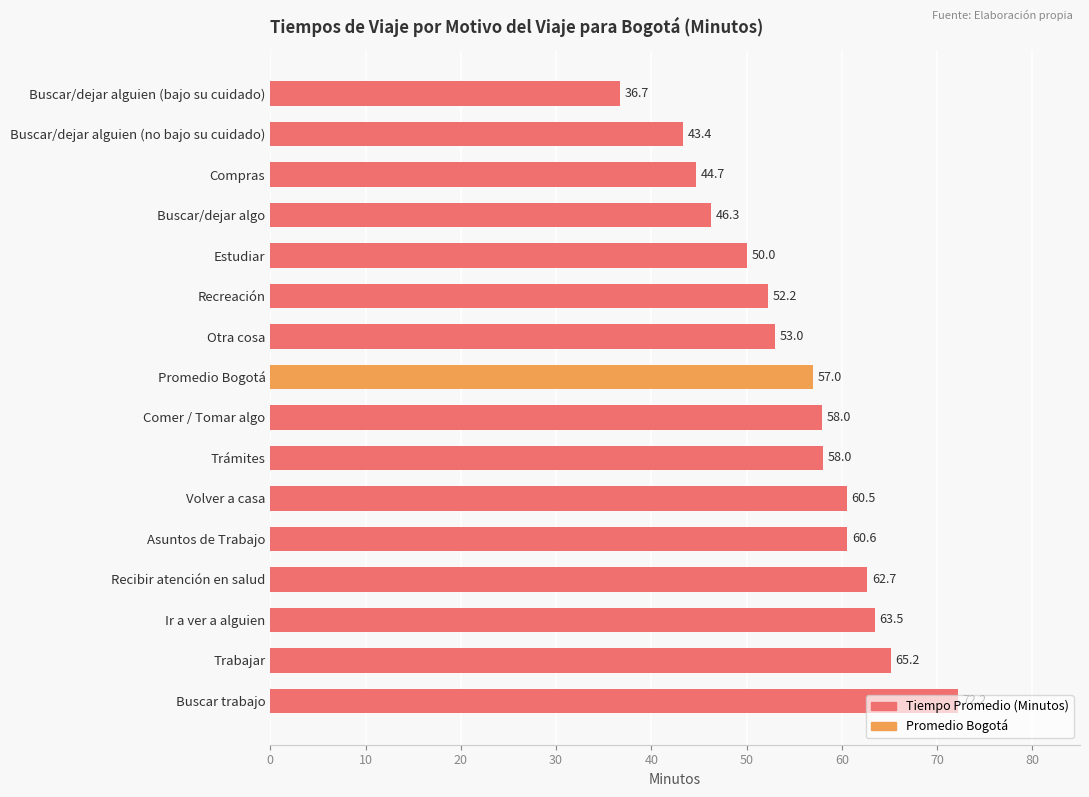

Read the value at Asuntos de Trabajo.

60.6